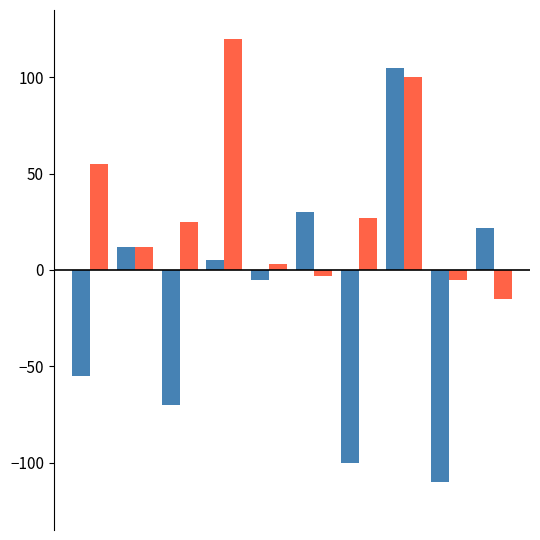

What is the greatest value displayed?

120